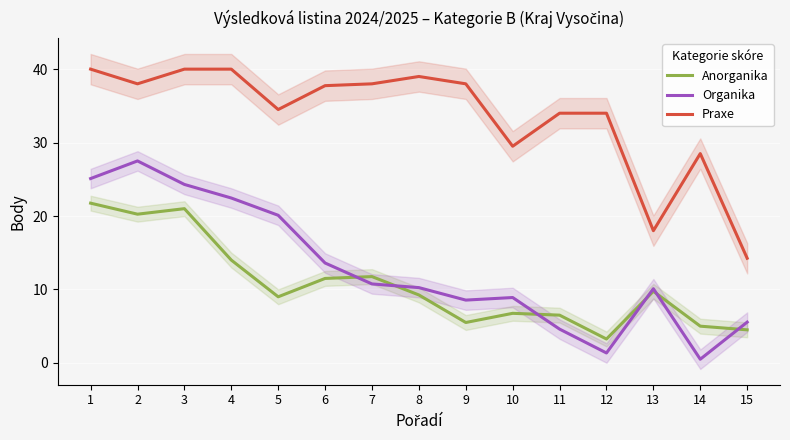

At which category does the chart reach its minimum across all series?

14